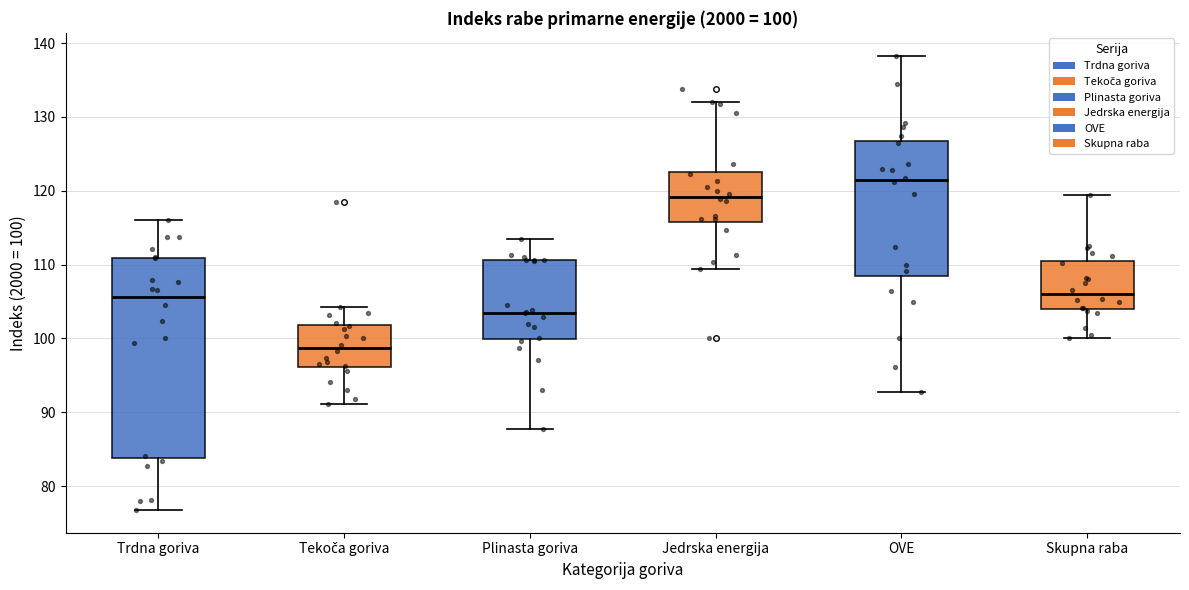

Which box is the tallest, from its lower edge to its upper edge?

Trdna goriva